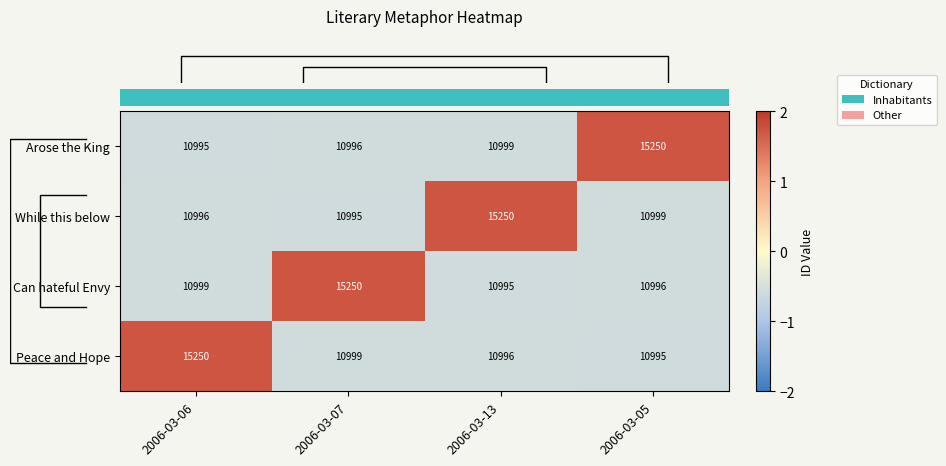

What is the difference between the highest and lowest values at 2006-03-05?

4255